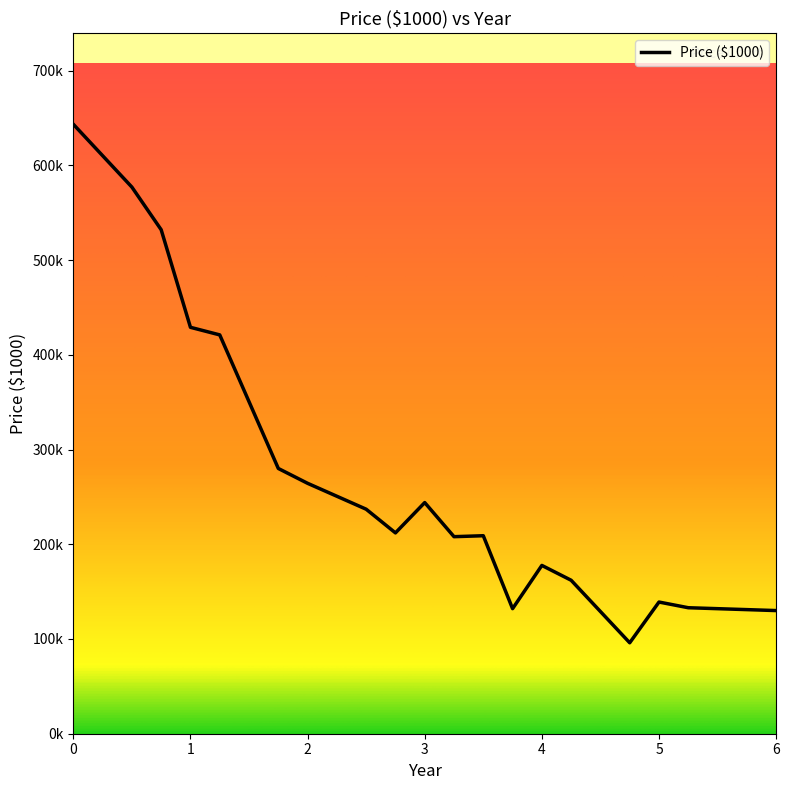

Does the chart display data point markers on the line(s)?

No